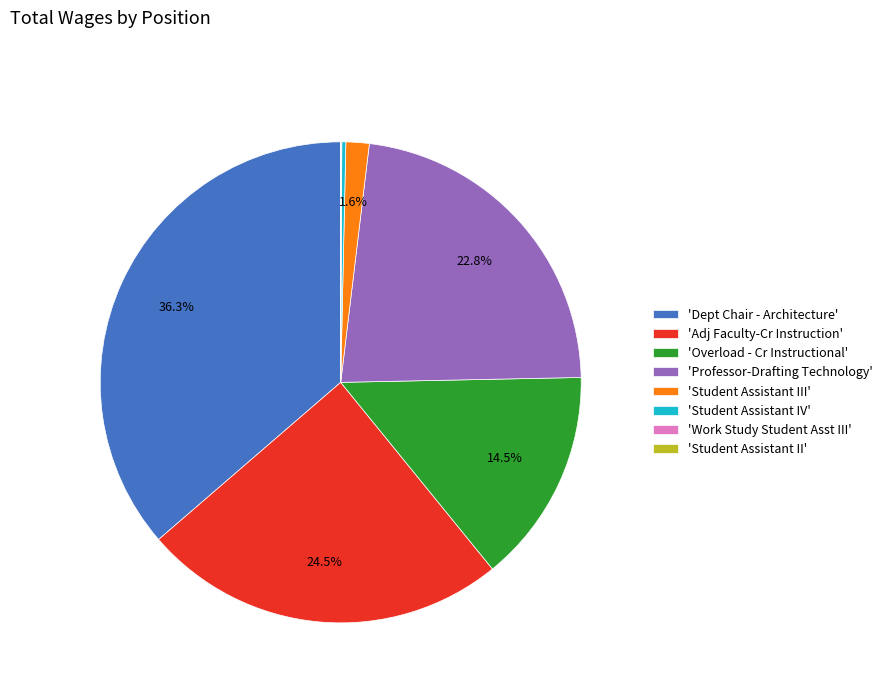

What portion of the pie excludes 'Professor-Drafting Technology'?

77.2%